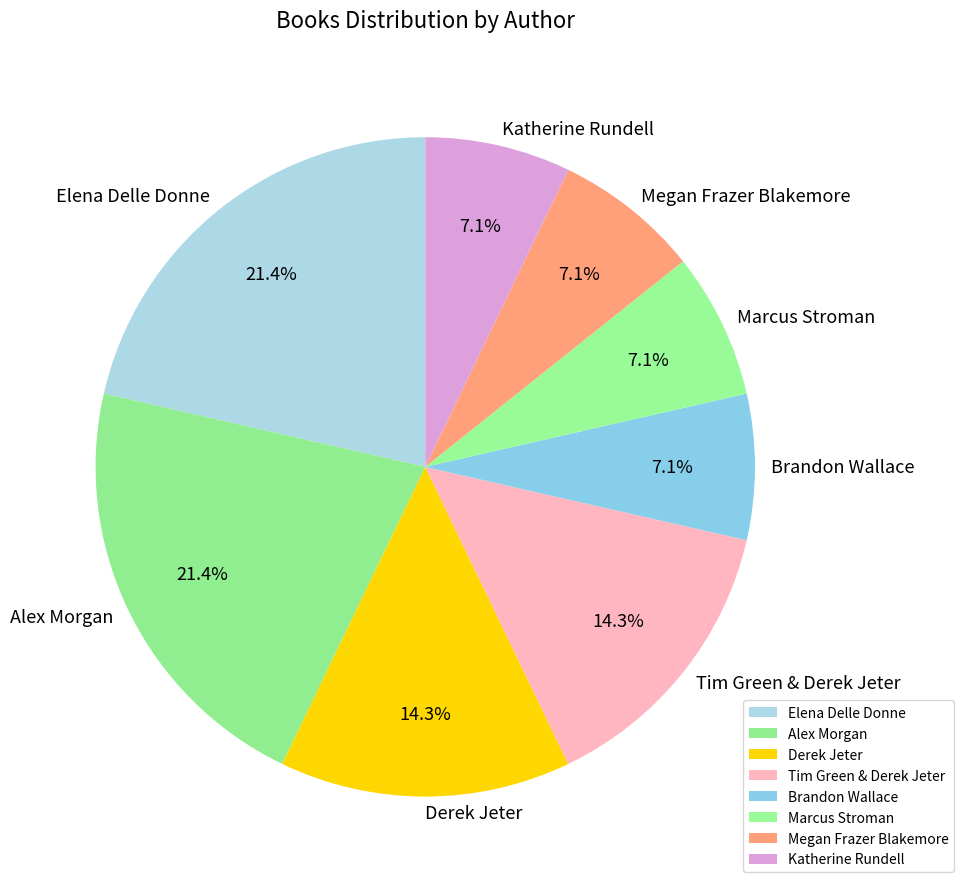

To the nearest percent, what percentage of the pie is Alex Morgan?

21%